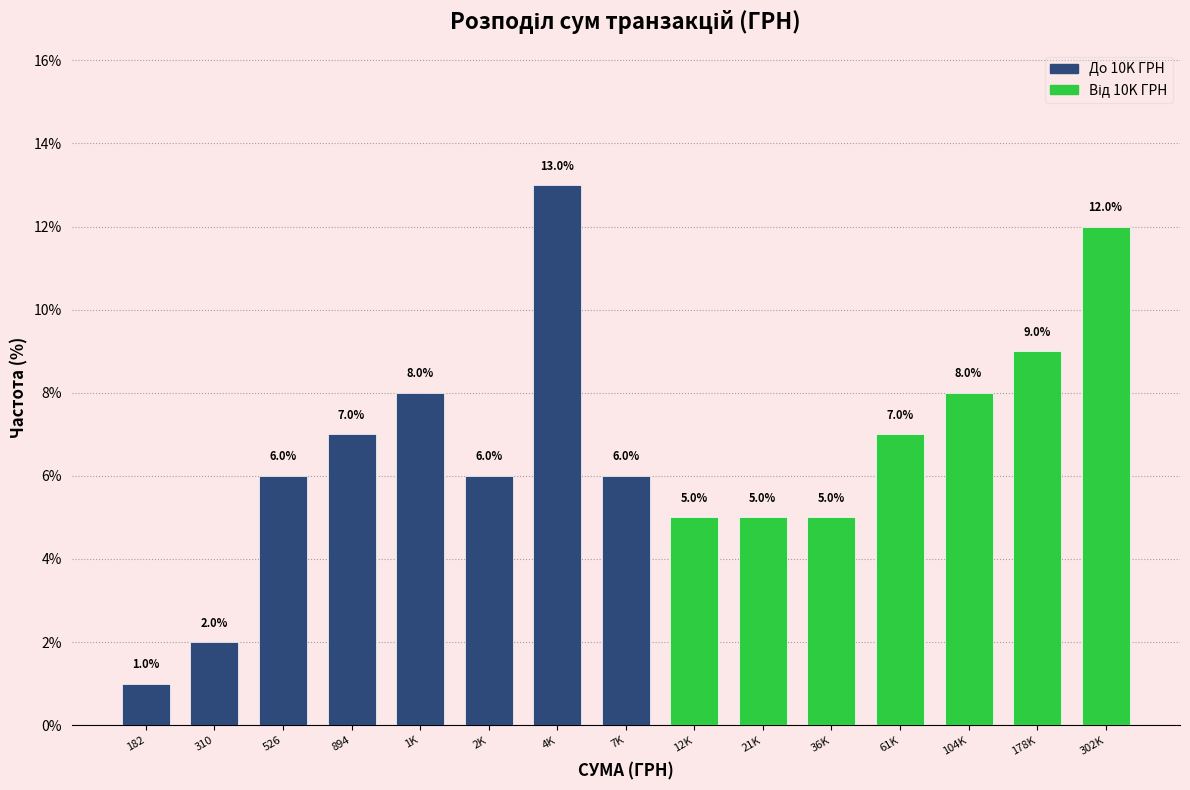

Reading left to right, list all the values displayed in this chart.

182=1.0	310=2.0	526=6.0	894=7.0	1K=8.0	2K=6.0	4K=13.0	7K=6.0	12K=5.0	21K=5.0	36K=5.0	61K=7.0	104K=8.0	178K=9.0	302K=12.0